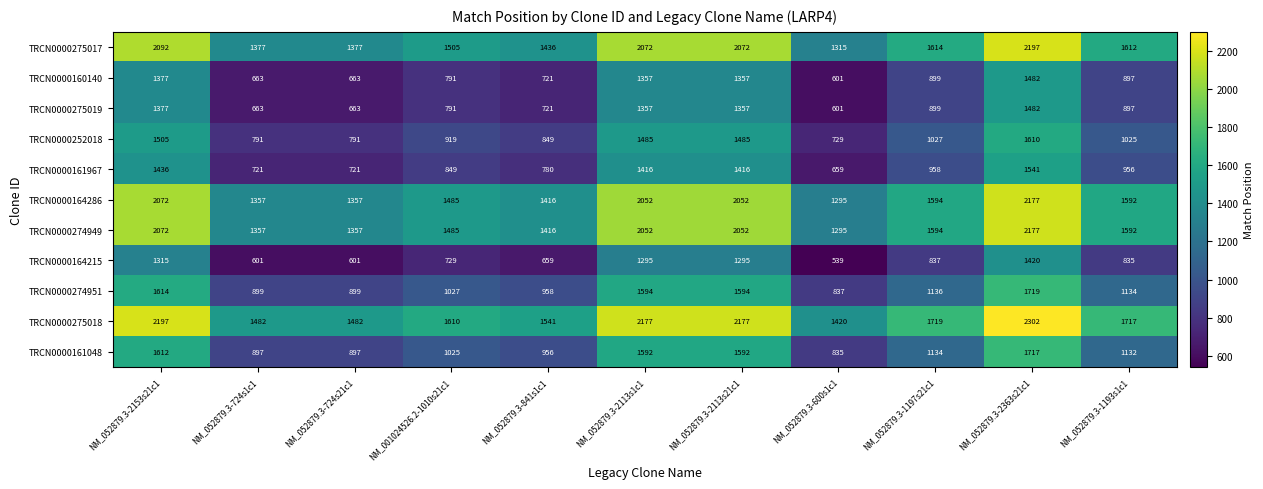

At how many categories does at least one series exceed 879?

11